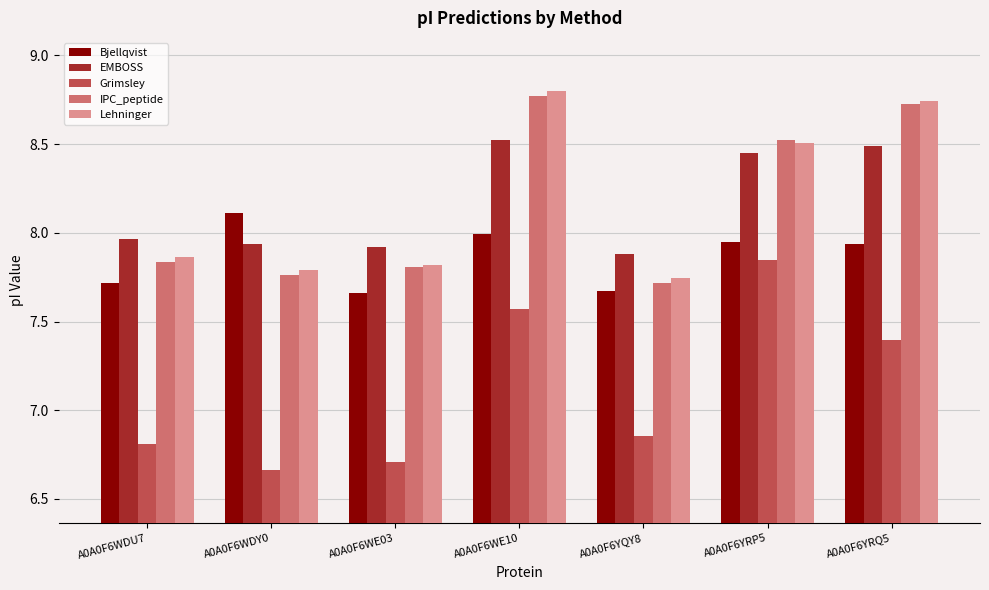

Rank the series by their maximum value, from lowest to highest.

Grimsley, Bjellqvist, EMBOSS, IPC_peptide, Lehninger